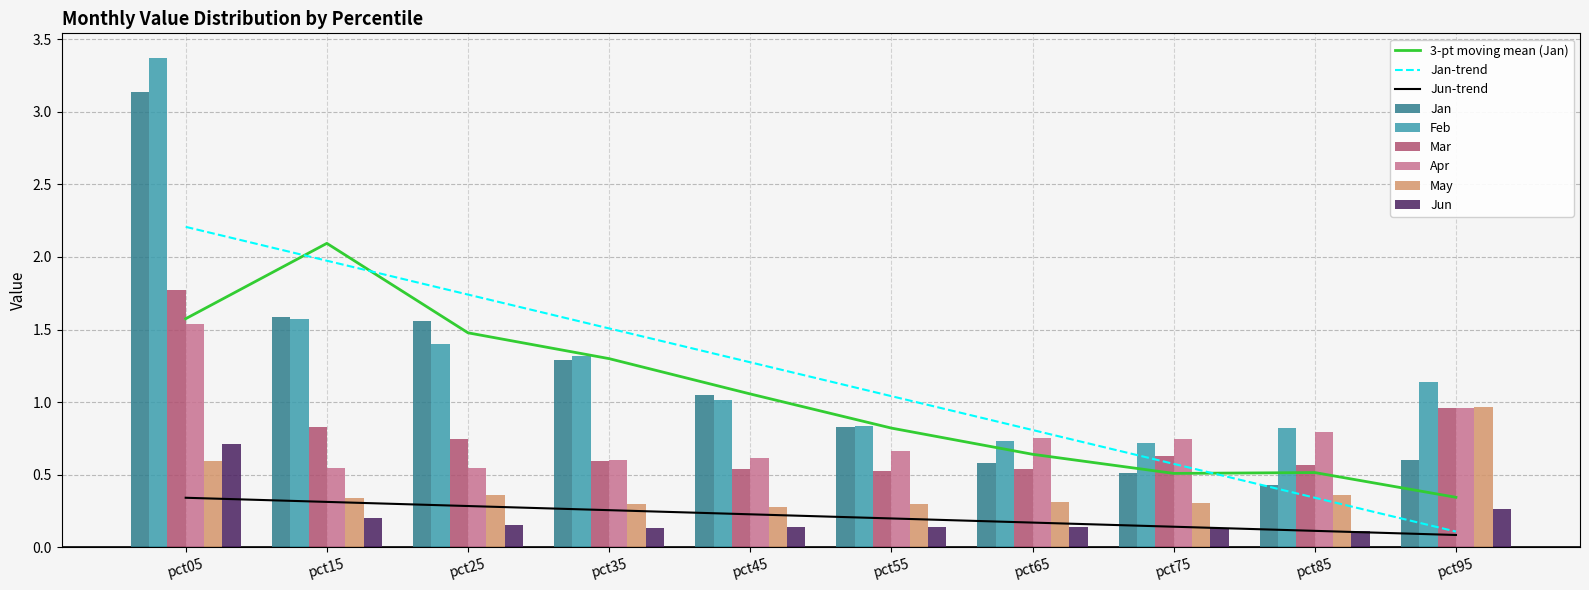

What is the difference between the Apr values at pct05 and pct95?

0.6